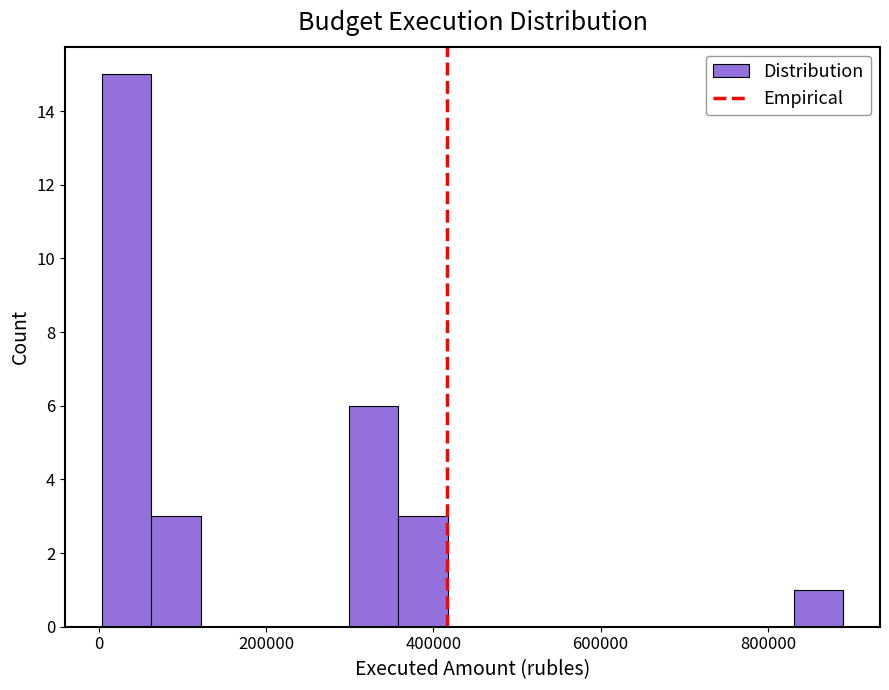

Read against the x-axis, roughly where is the centre of the tallest bar?

40000